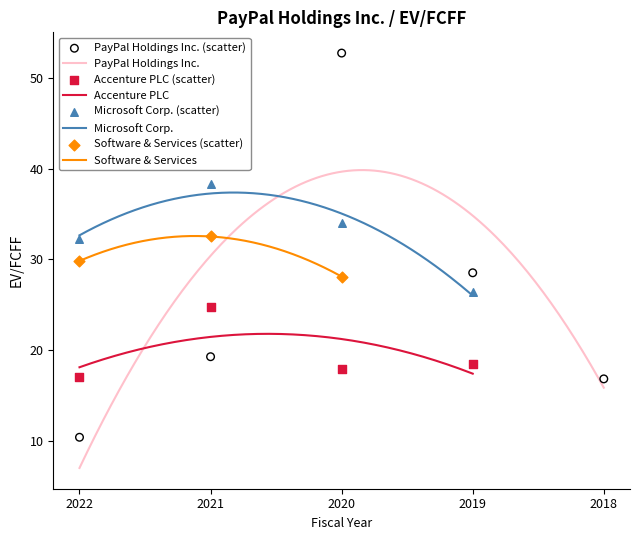

At which category is the sum across all series the highest?

2020-12-31